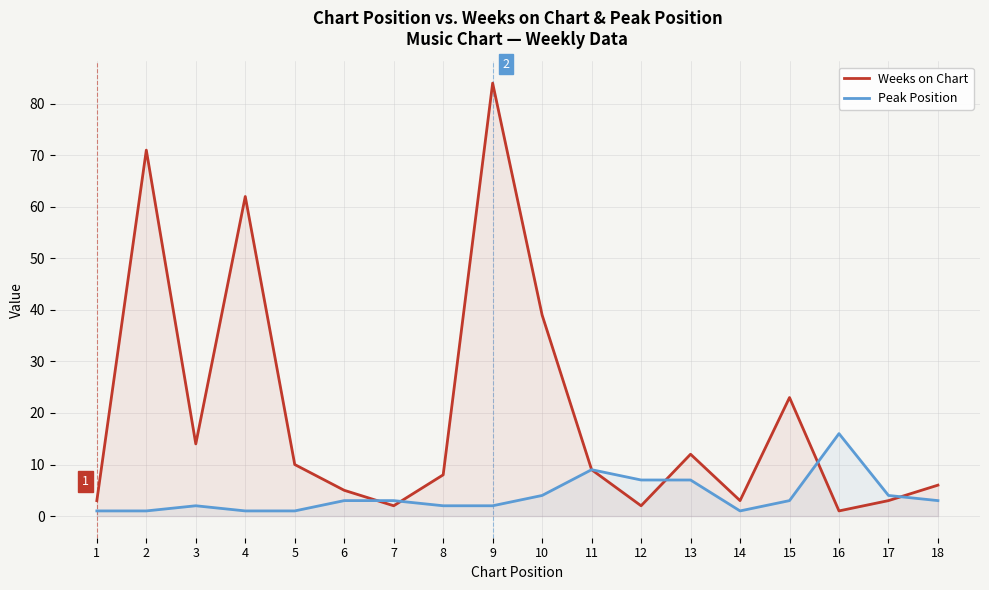

What is the value of the Weeks on Chart point at the 10th from the left?

39